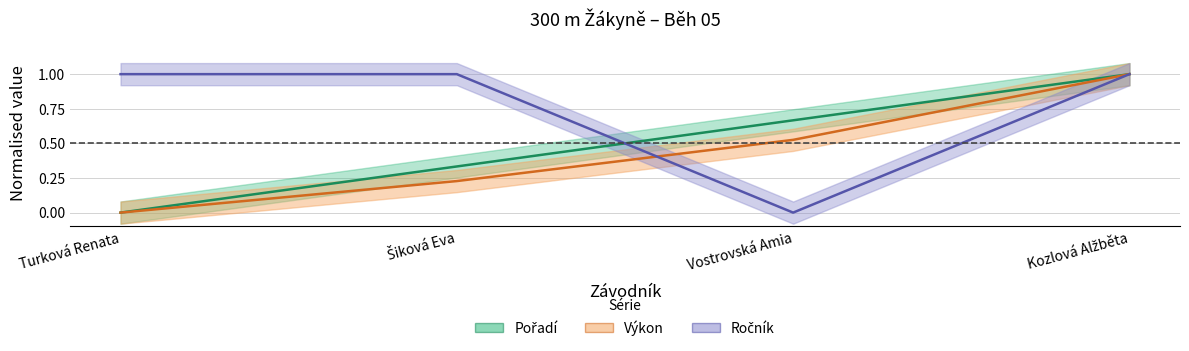

List the series in order of their peak value, highest first.

Pořadí, Výkon, Ročník